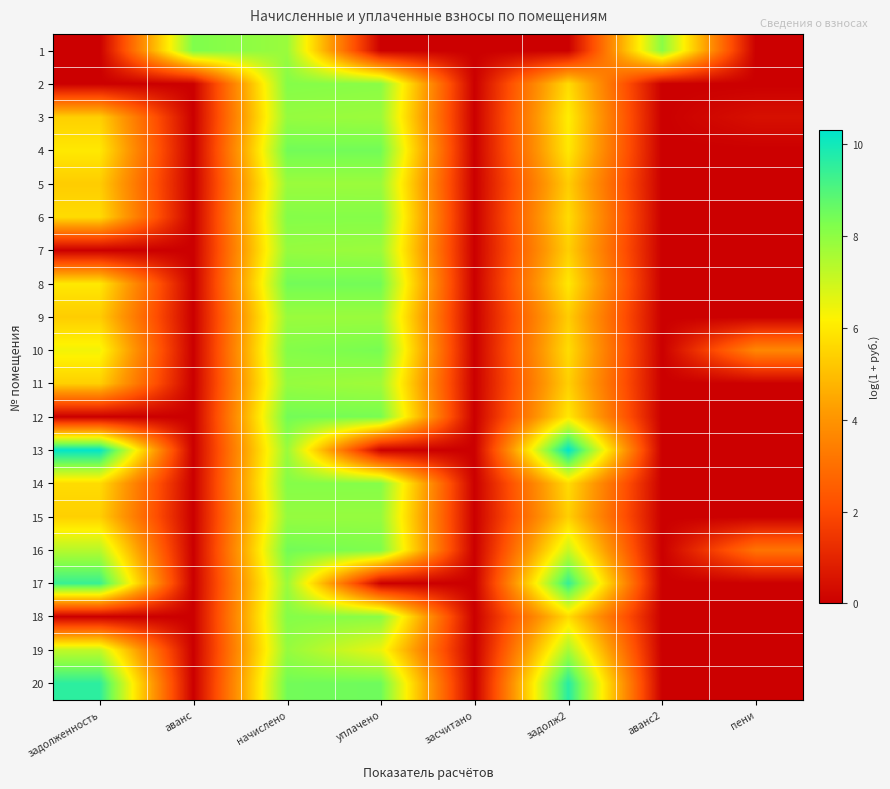

What is the maximum value shown in the chart?

10.3